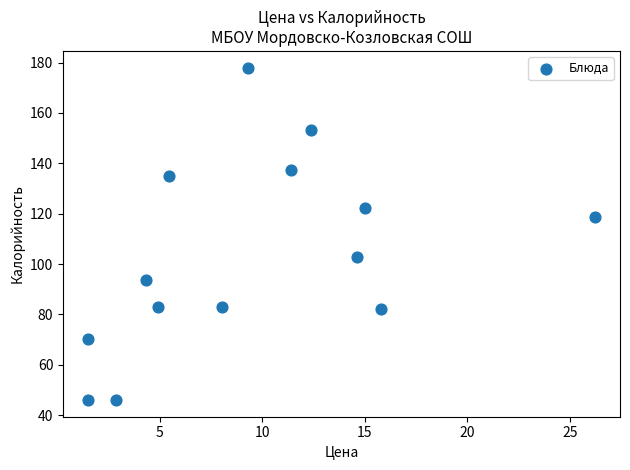

What is the range of X values (max minus min)?

24.7